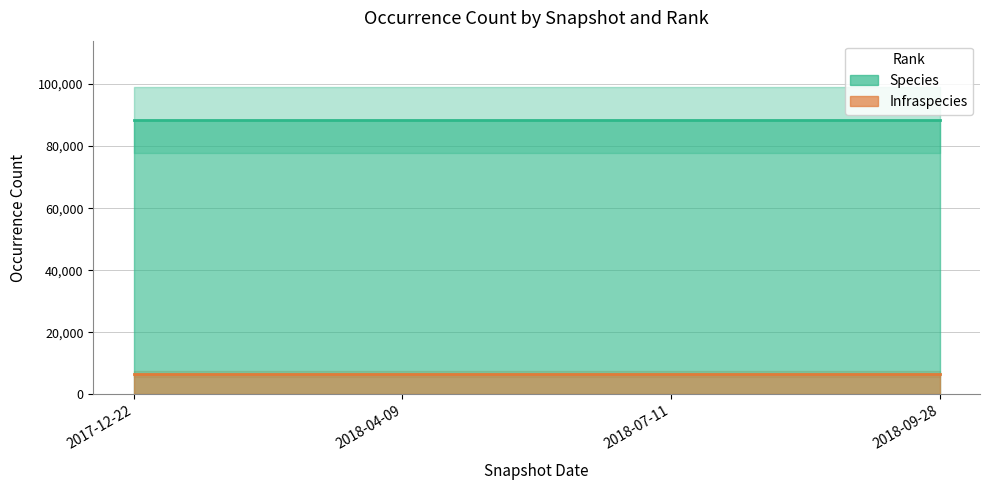

At how many categories does at least one series exceed 36560?

4